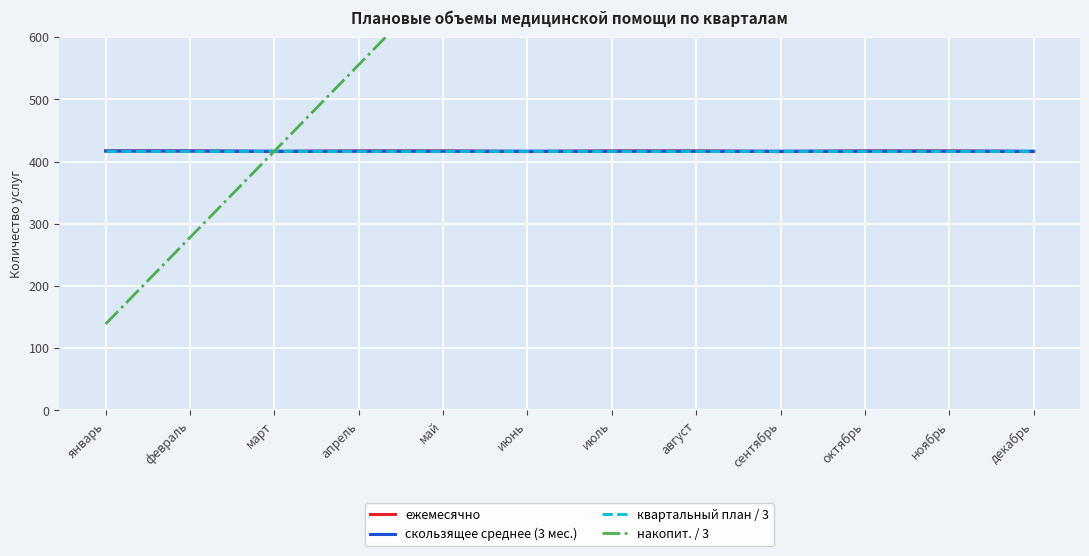

Between январь and август, which is larger?

январь